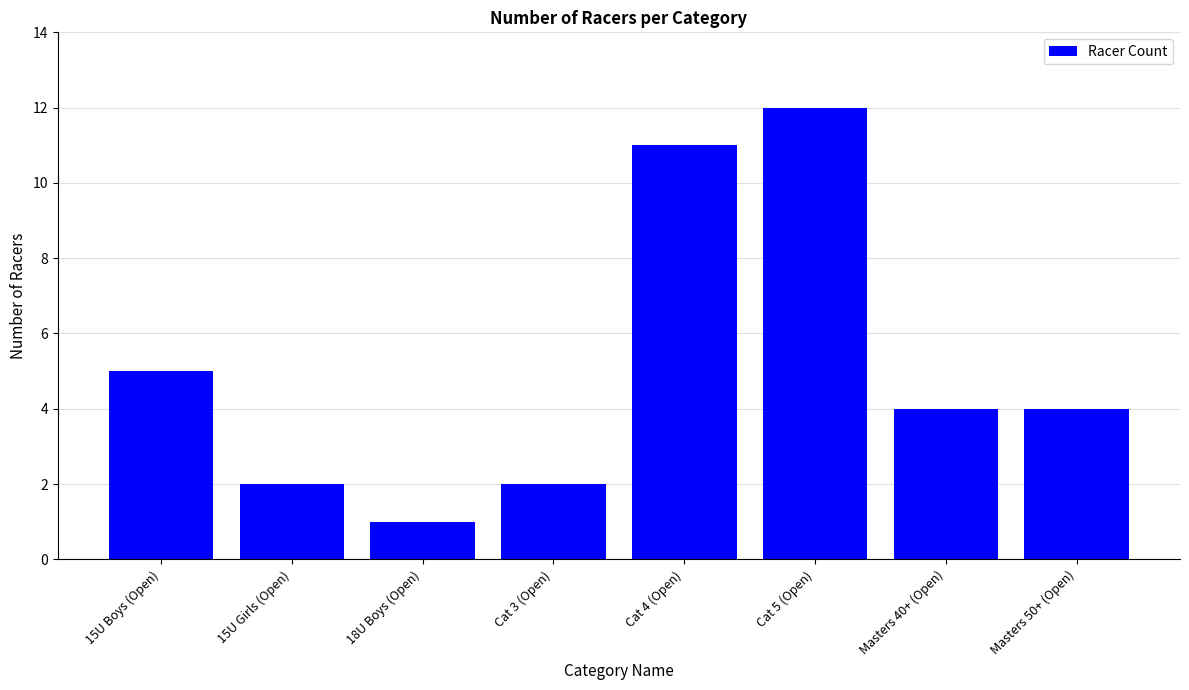

At which label does the data first exceed 4?

15U Boys (Open)